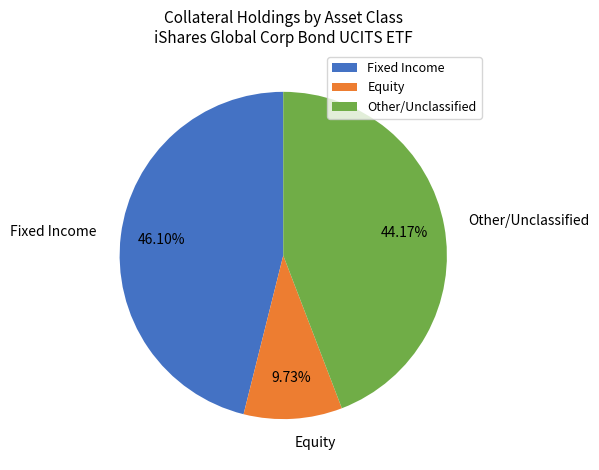

Rank the categories by value from highest to lowest.

Fixed Income, Other/Unclassified, Equity